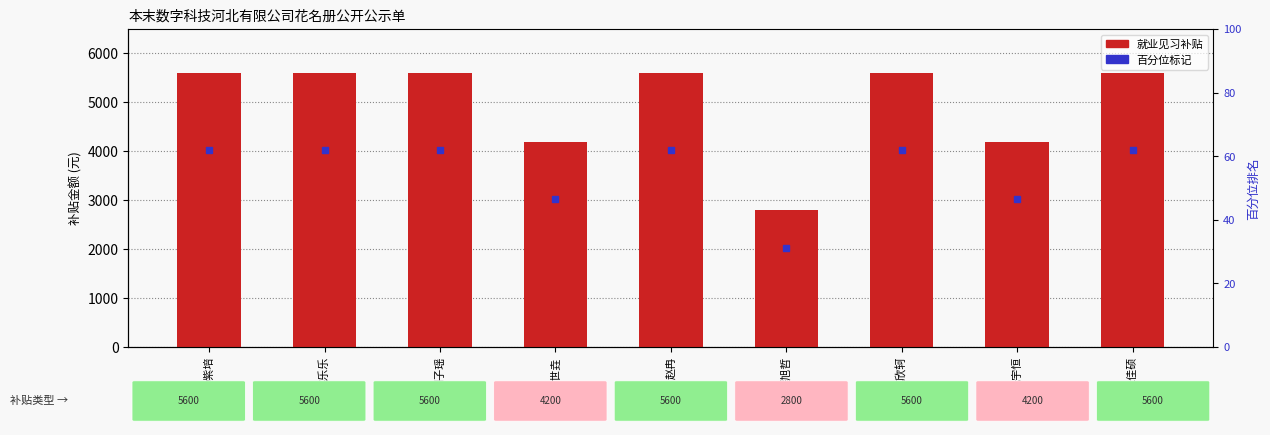

Count the values in the range 4200 to 5600.

8